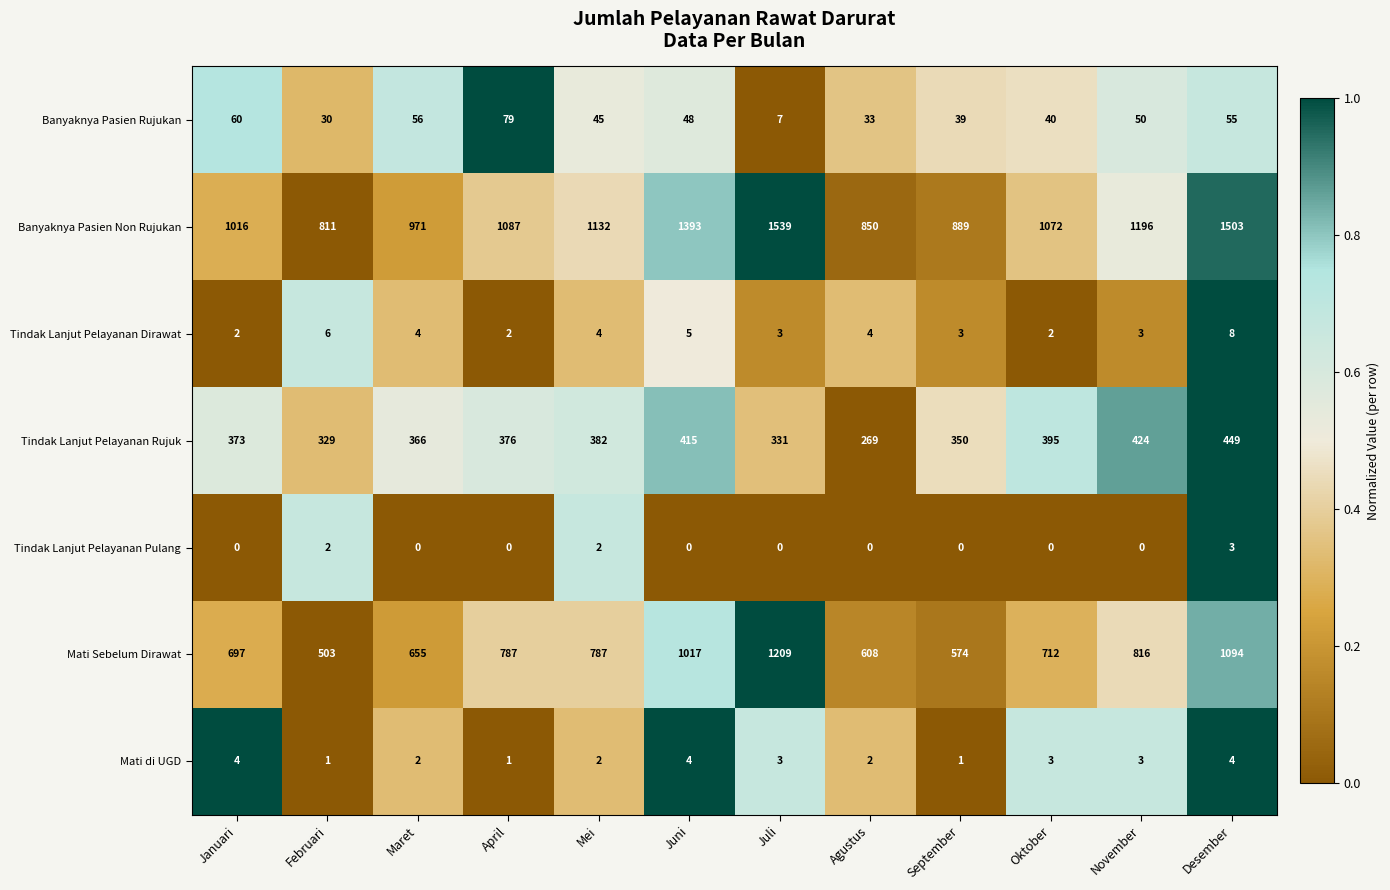

What is the spread (max minus min) of values at Maret?

971